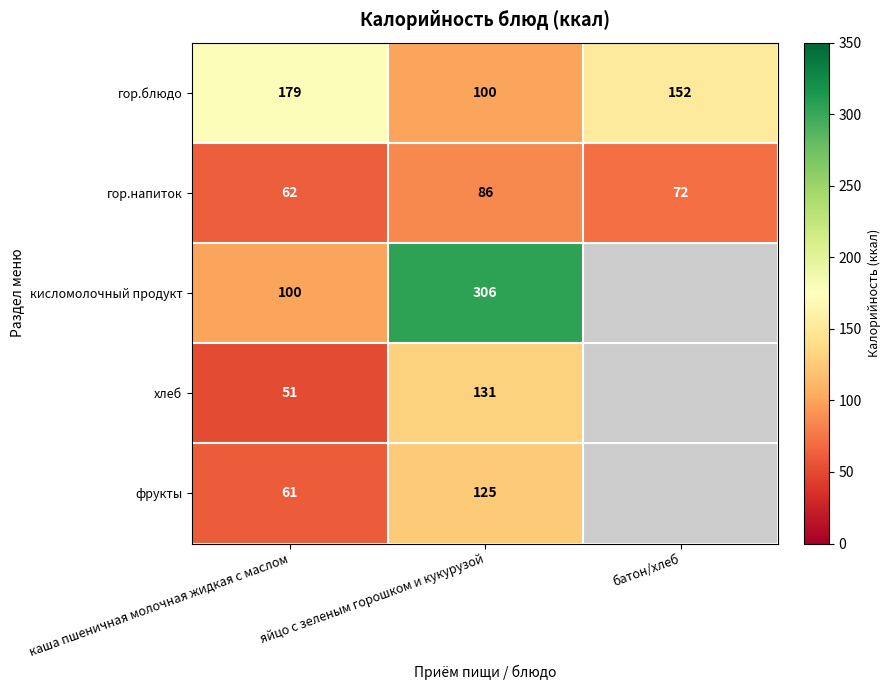

What is the total value across all series at яйцо с зеленым горошком и кукурузой?

748